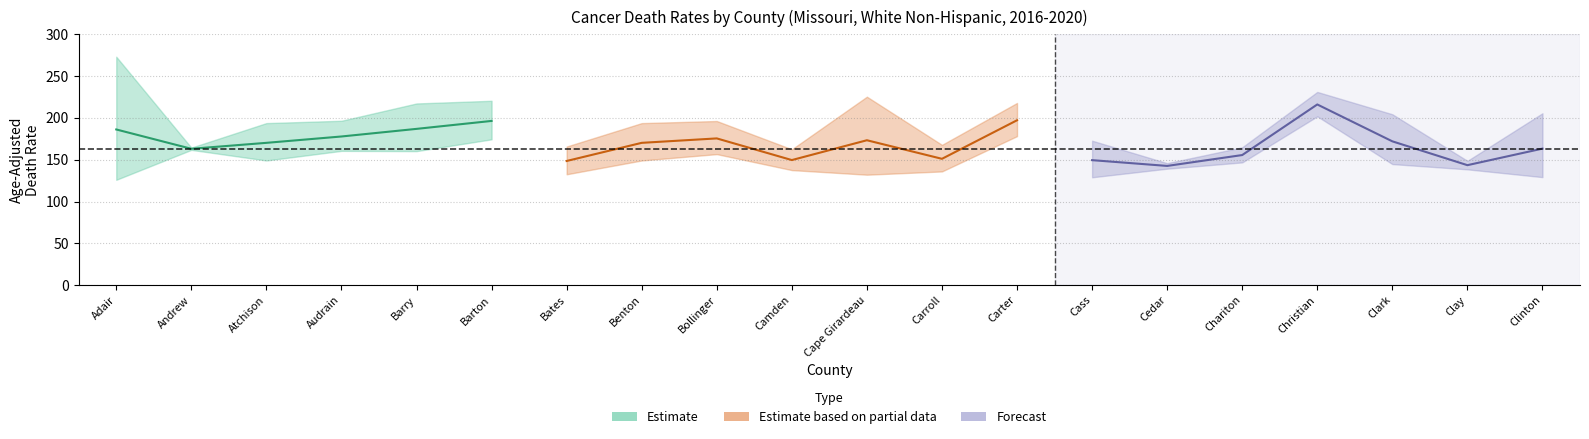

Reading left to right, transcribe all the data shown in this chart.

Age_Adjusted_Rate: 186.2	163.1	170.2	177.8	186.9	196.4	148.5	170.2	175.5	149.6	173.3	151.1	197.2	149.5	142.6	155.6	216.1	172.0	143.5	163.3
Lower_CI: 126.0	161.8	149.1	160.6	160.3	174.4	132.6	149.1	156.7	137.6	132.1	136.0	178.2	129.0	139.3	146.8	201.9	144.8	138.5	129.2
Upper_CI: 273.2	164.5	193.8	196.6	217.3	220.5	165.8	193.8	196.3	162.5	225.4	167.8	217.9	172.8	145.9	164.9	231.1	204.4	148.7	205.6